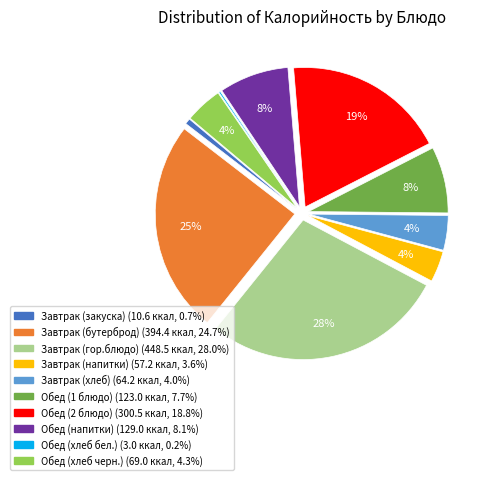

Does any single category account for the majority?

No